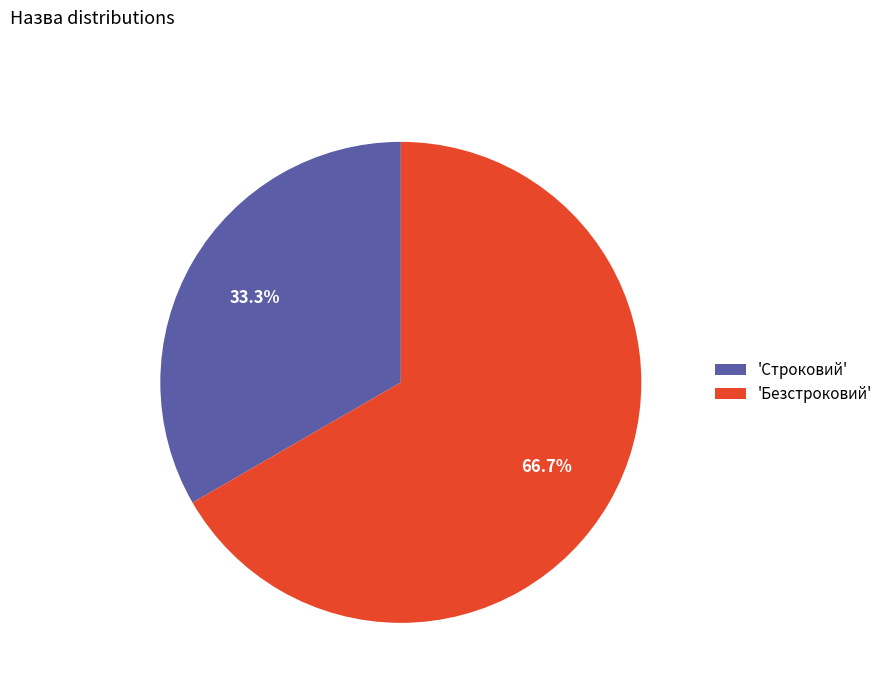

Rank the categories by value from lowest to highest.

'Строковий', 'Безстроковий'